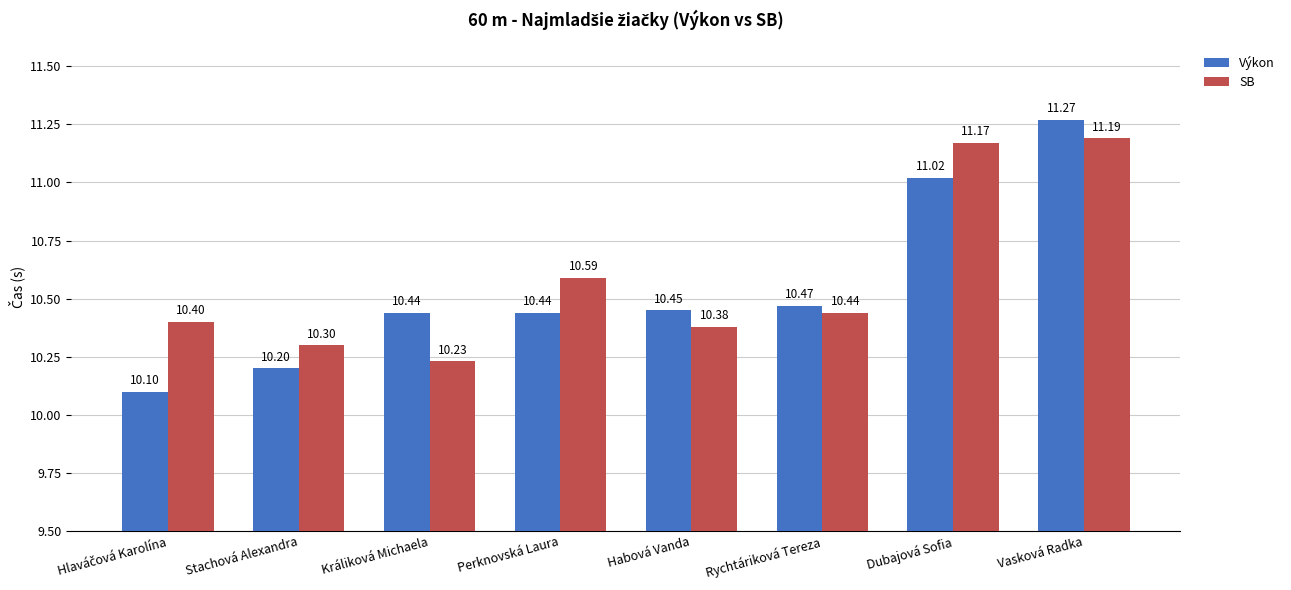

What value does the Výkon series have at Stachová Alexandra?

10.2